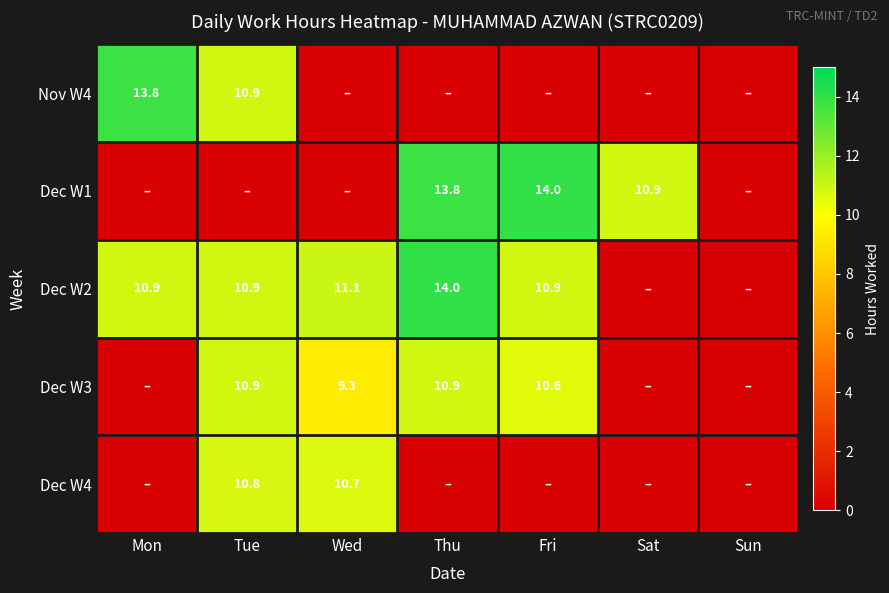

What is the spread (max minus min) of values at Tue?

10.9